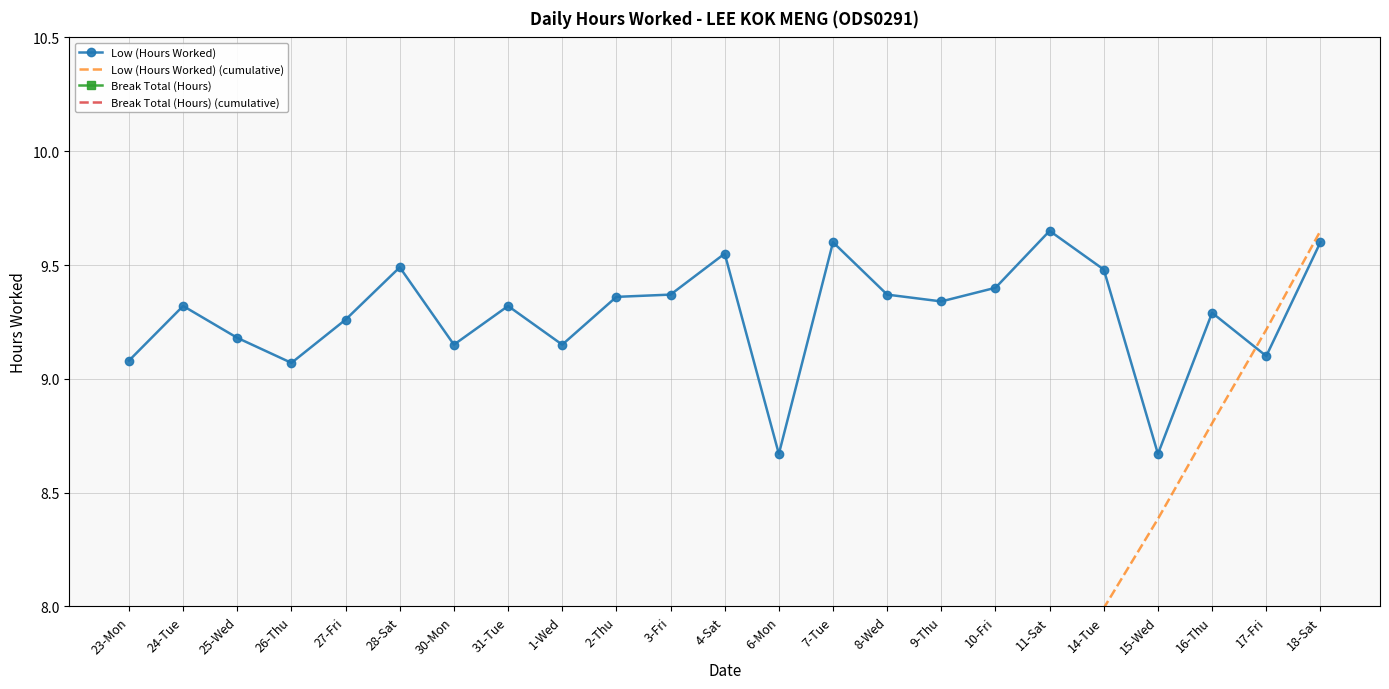

The value of Break Total (Hours) at 17-Fri is 0.0. True or false?

True